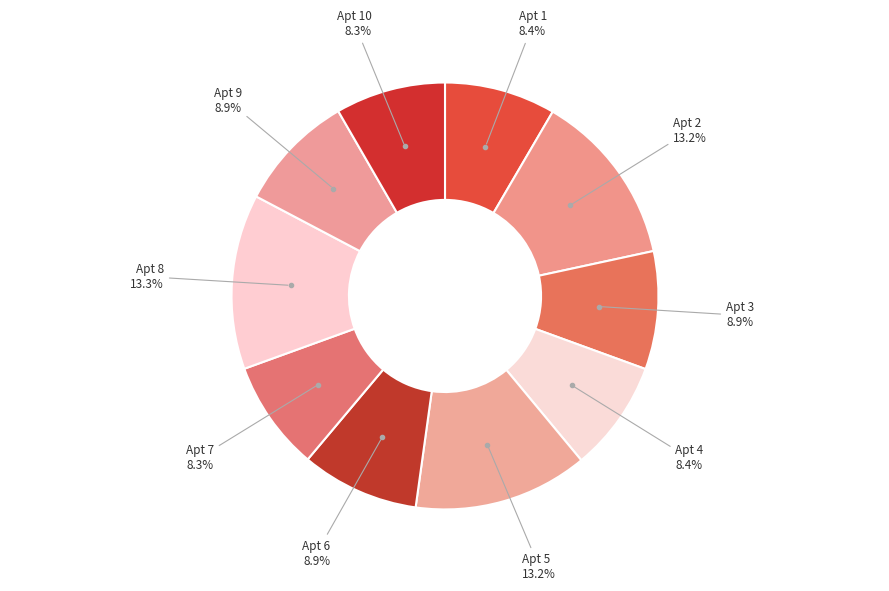

What is the ratio of the value at Apt 1 to the value at Apt 4?

1.0